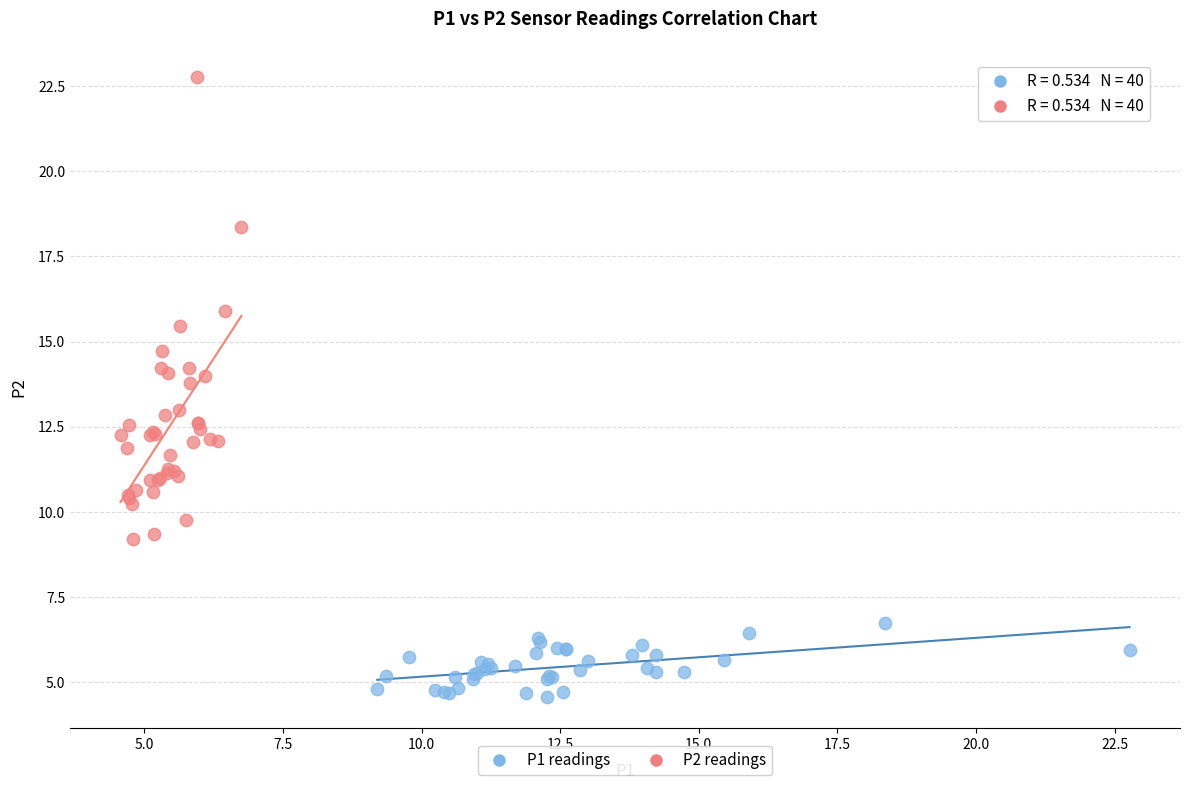

Which series contains the lowest Y value?

P1 readings